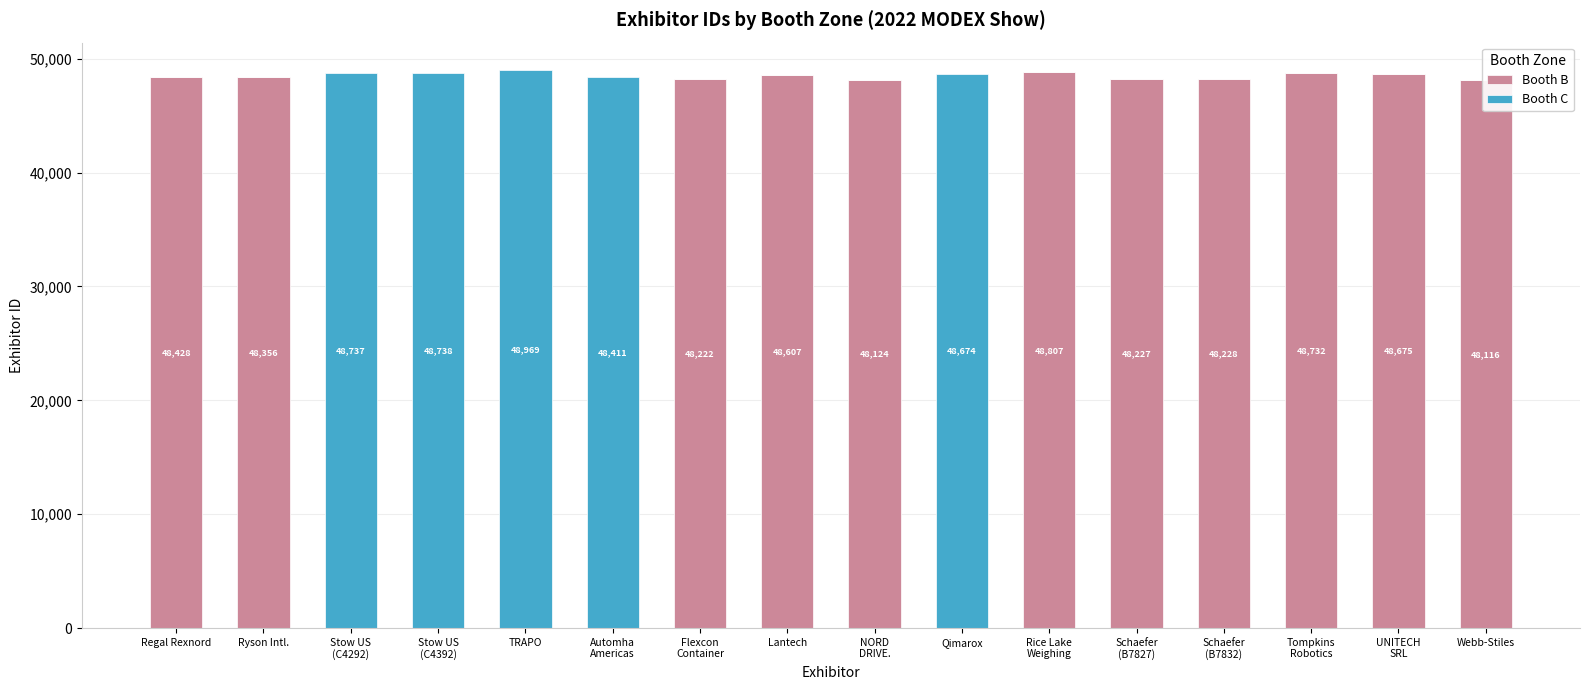

Is it true that Booth B equals 48222 at Flexcon
Container?

True